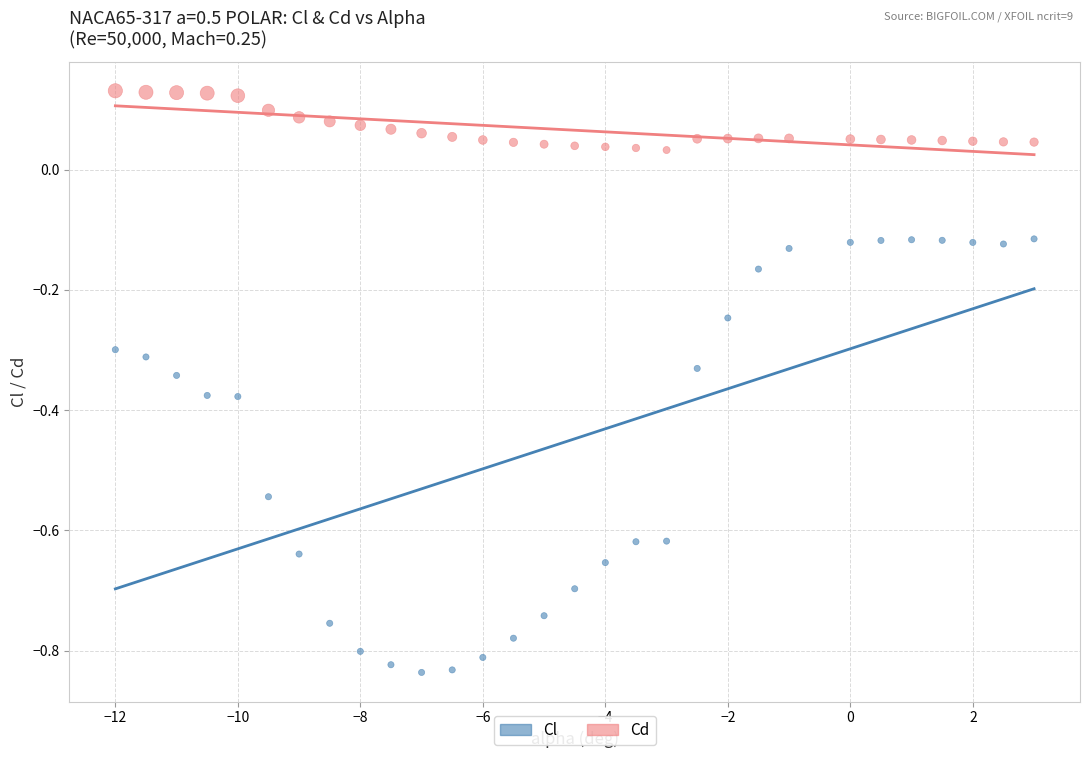

Across all data points, what is the range of X values (max minus min)?

15.0